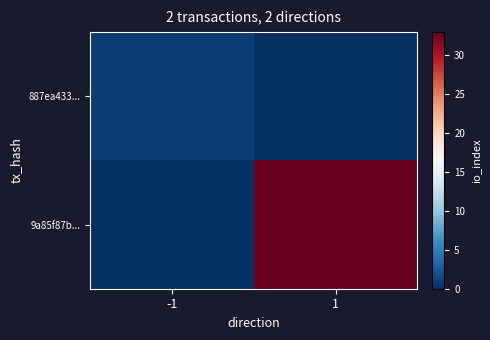

Between -1 and 1, which series saw the biggest shift?

9a85f87b...